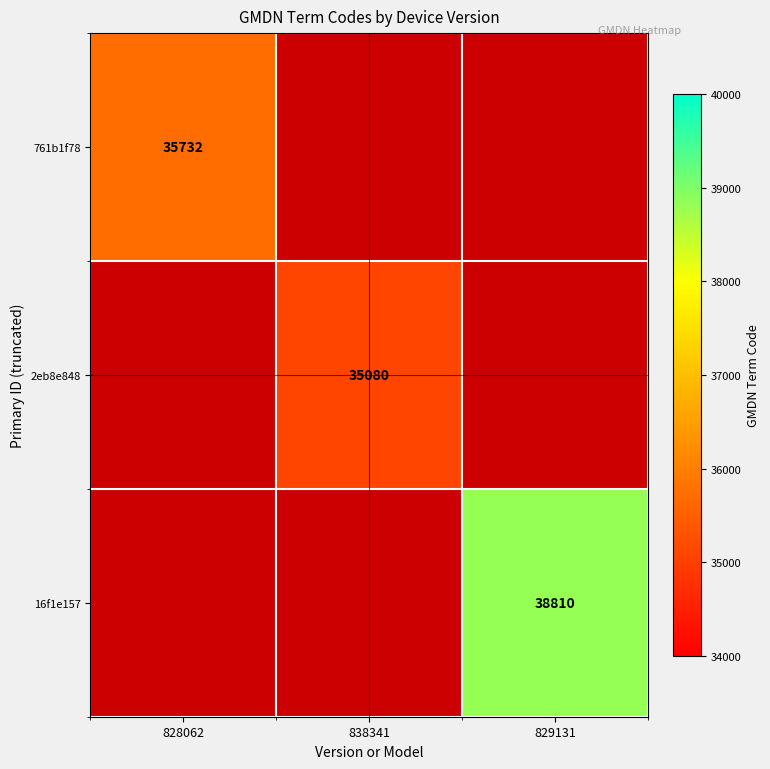

Is it true that 2eb8e848 equals 35080 at 838341?

True